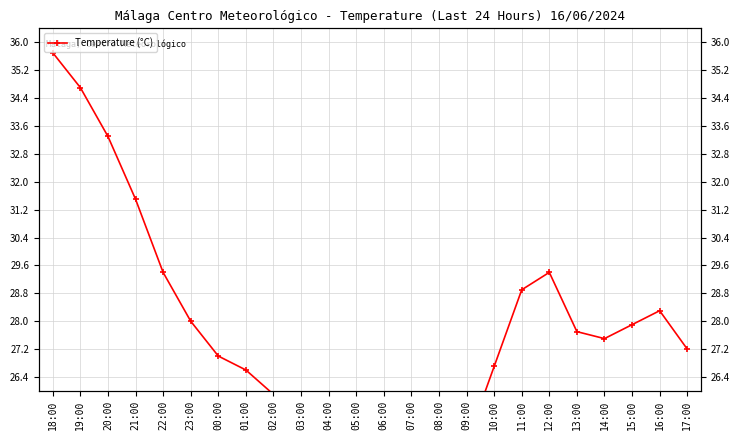

Count the number of categories in the chart.

24